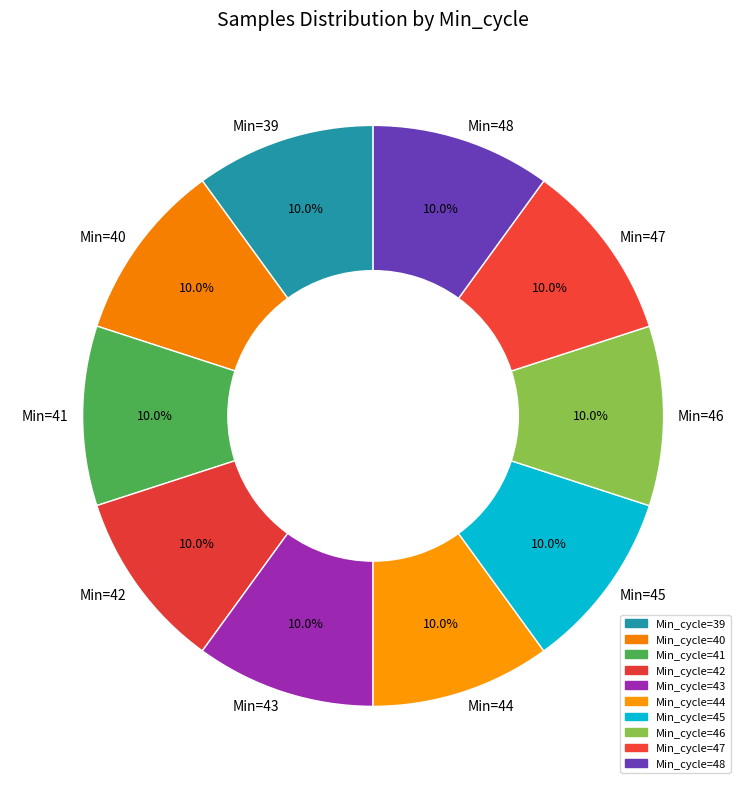

Is there any slice that represents more than half of the pie?

No